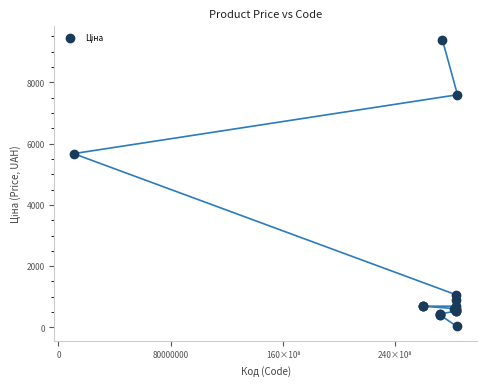

What Y value in the scatter plot is closest to 4708?

5673.8